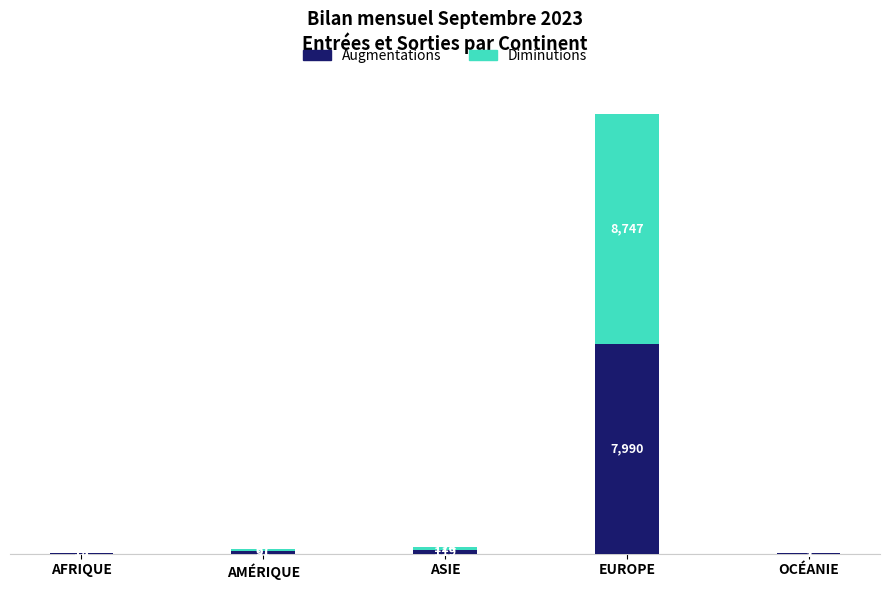

What is the total value across all series at AMÉRIQUE?

178